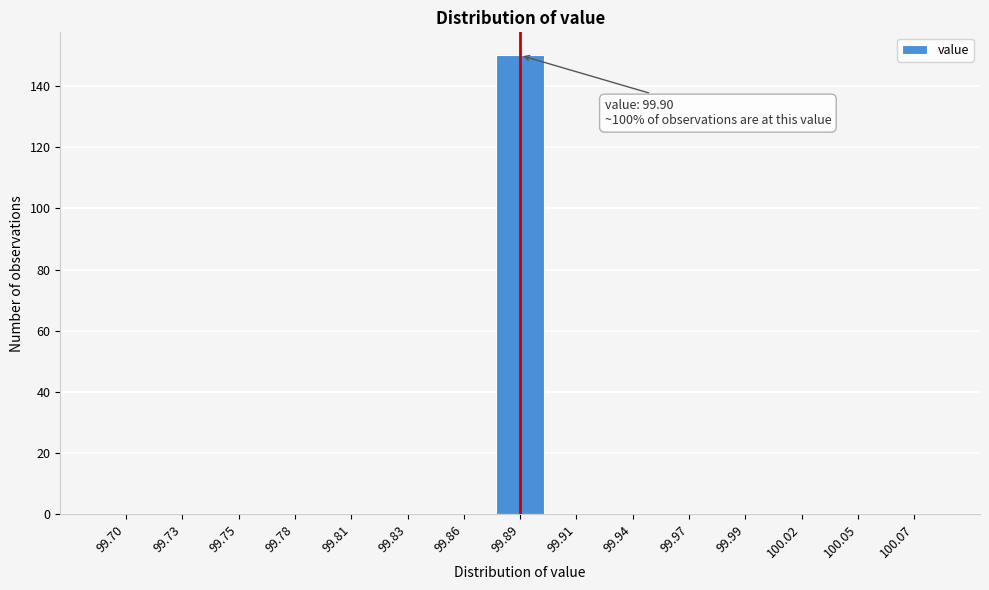

Reading left to right, transcribe all the data shown in this chart.

99.70=0	99.73=0	99.75=0	99.78=0	99.81=0	99.83=0	99.86=0	99.89=150	99.91=0	99.94=0	99.97=0	99.99=0	100.02=0	100.05=0	100.07=0